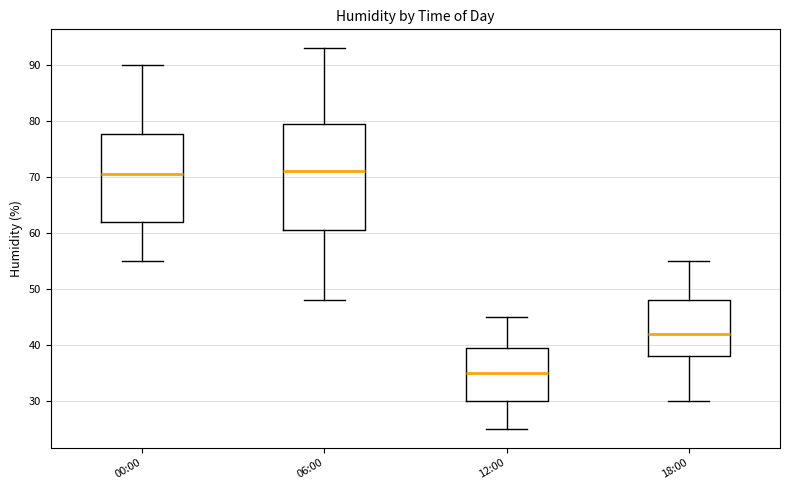

Which box is the tallest, from its lower edge to its upper edge?

06:00